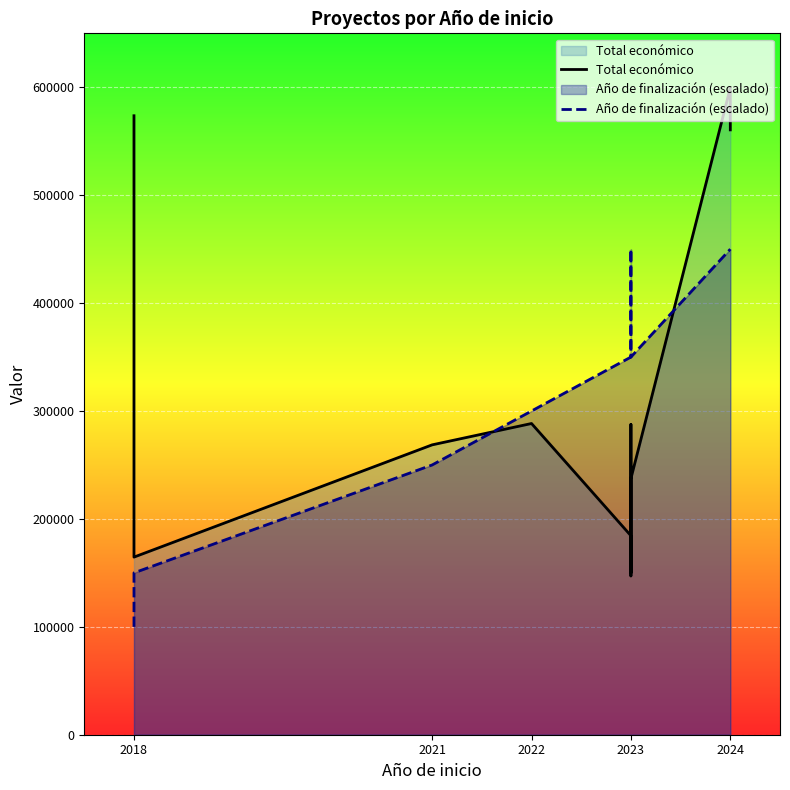

What is the average value of the Año de finalización (escalado) series?

322727